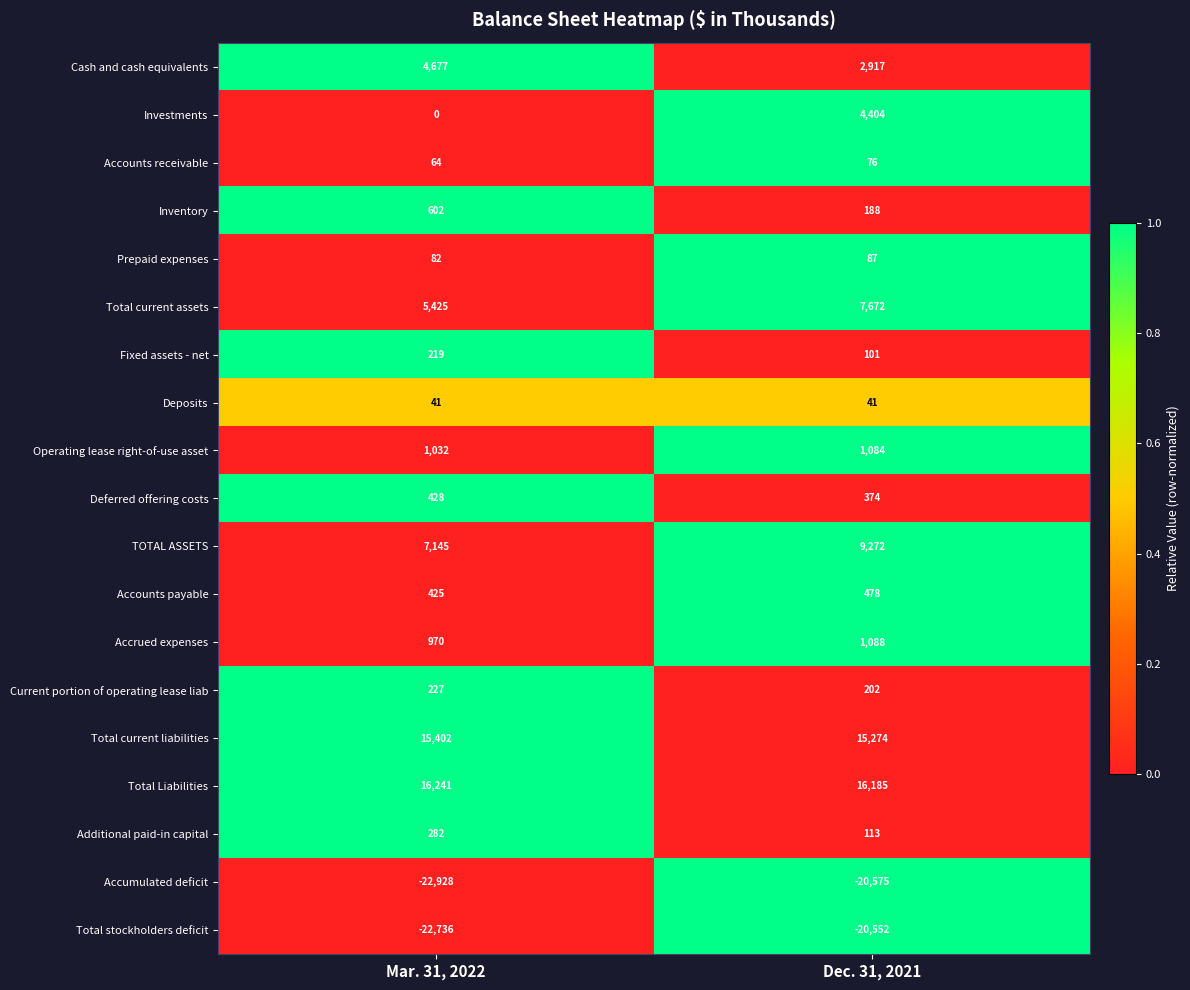

Is it true that Operating lease right-of-use asset equals 1032 at Mar. 31, 2022?

True